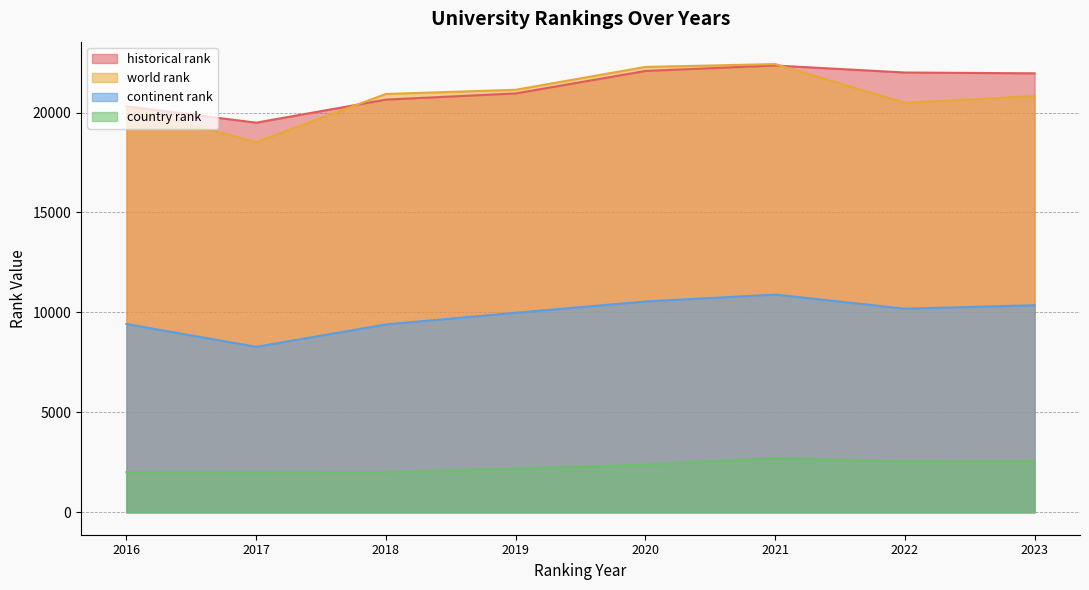

True or false: country rank and continent rank intersect in this chart.

False